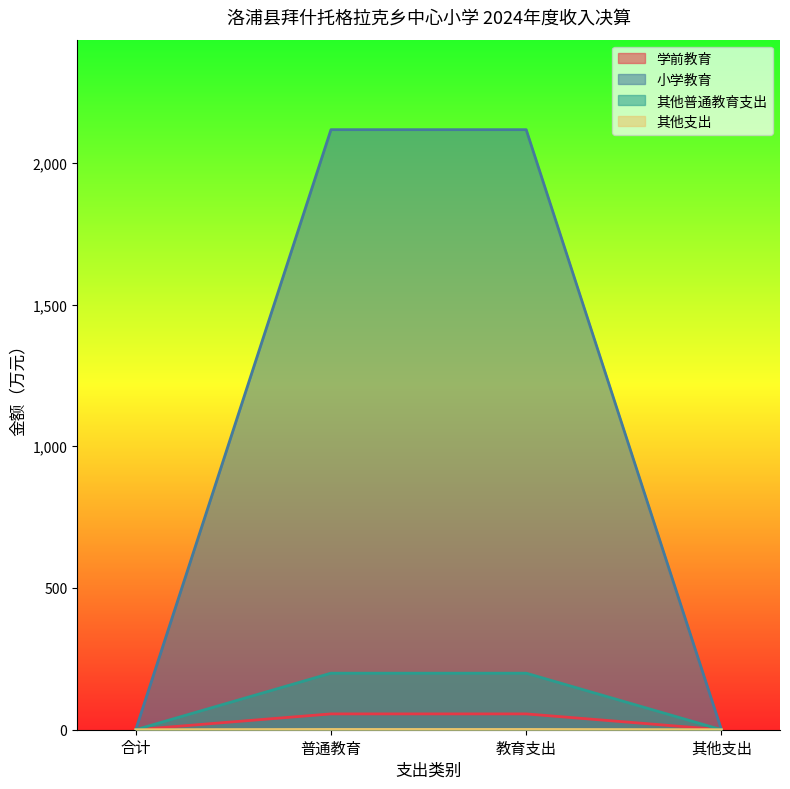

Read the 小学教育 value at 教育支出.

2116.8